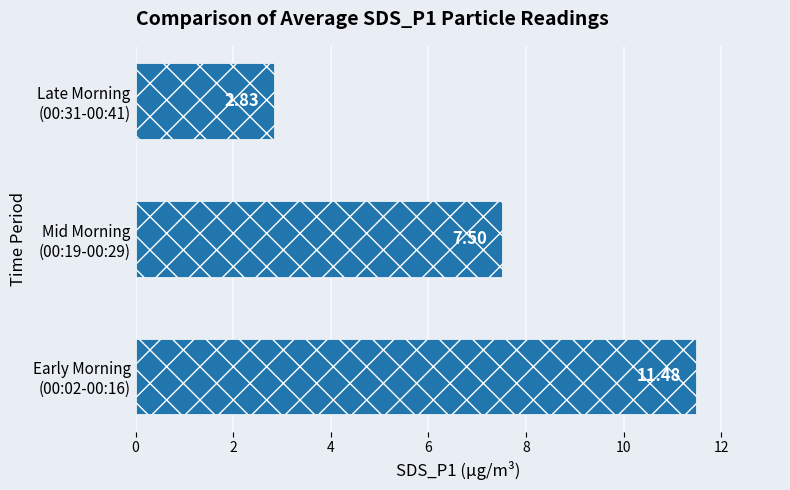

Count the number of data series in this chart.

1